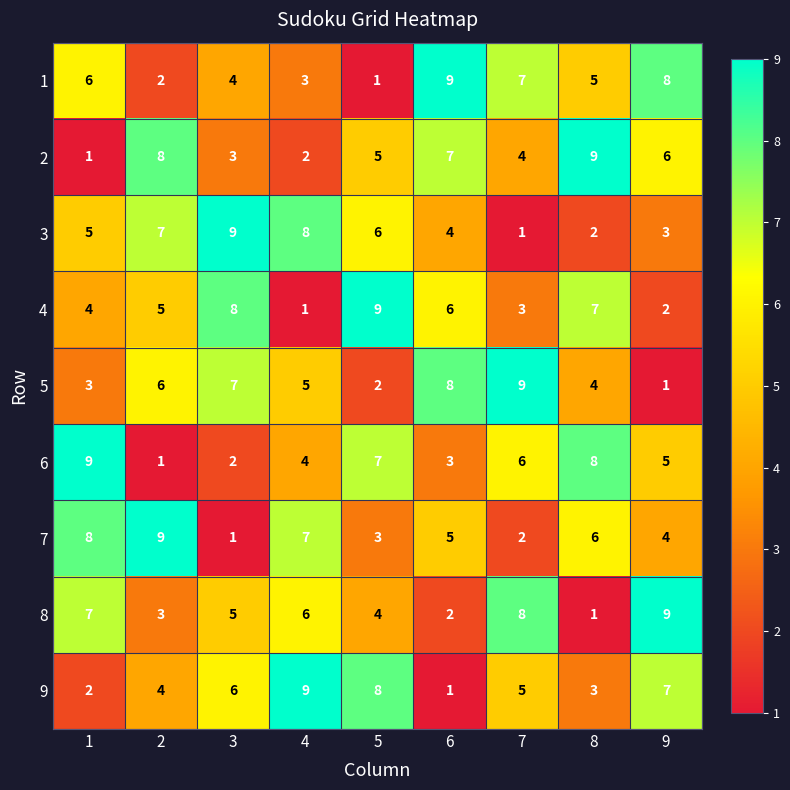

What is the difference between the highest and lowest values at 5?

8